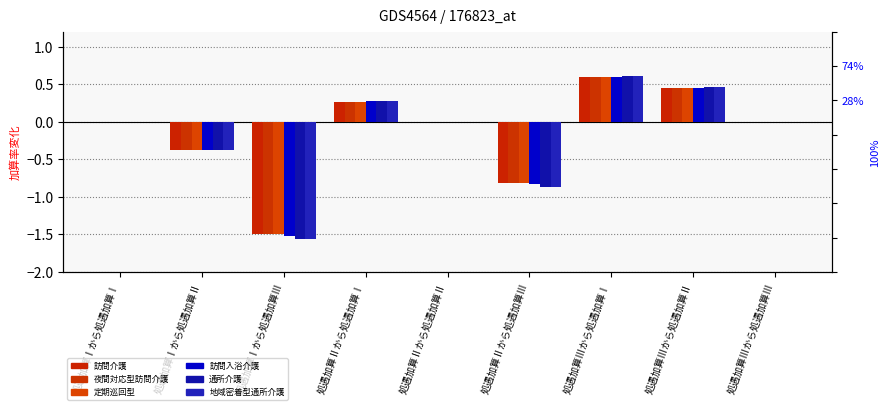

Reading right to left, transcribe all the data shown in this chart.

訪問介護: 0.0	0.5	0.6	-0.8	0.0	0.3	-1.5	-0.4	0.0
夜間対応型訪問介護: 0.0	0.5	0.6	-0.8	0.0	0.3	-1.5	-0.4	0.0
定期巡回･随時対応型訪問介護看護: 0.0	0.5	0.6	-0.8	0.0	0.3	-1.5	-0.4	0.0
訪問入浴介護: 0.0	0.5	0.6	-0.8	0.0	0.3	-1.5	-0.4	0.0
通所介護: 0.0	0.5	0.6	-0.9	0.0	0.3	-1.6	-0.4	0.0
地域密着型通所介護: 0.0	0.5	0.6	-0.9	0.0	0.3	-1.6	-0.4	0.0